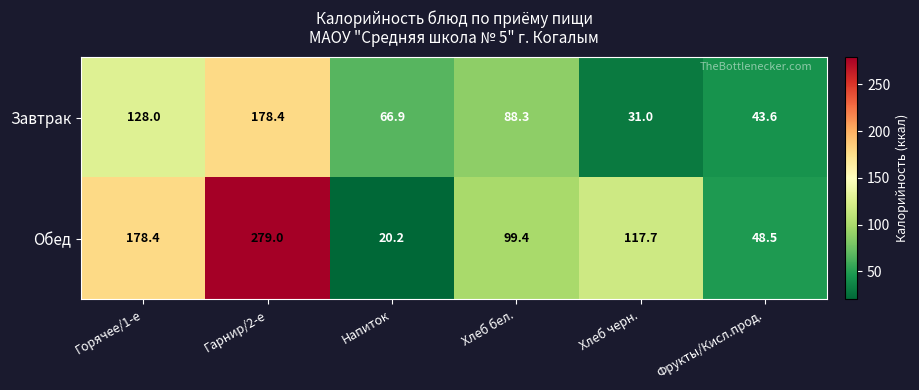

At which label is Обед closest to 149?

Горячее/1-е